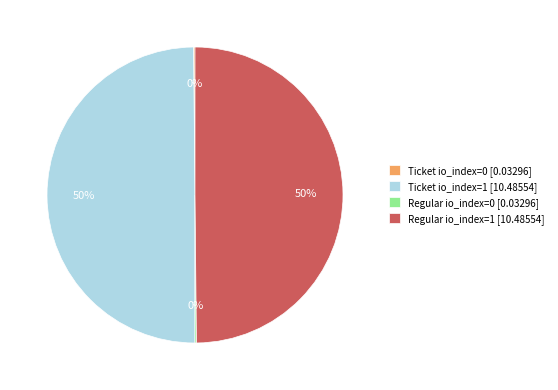

To the nearest percent, what is the average slice percentage?

25%